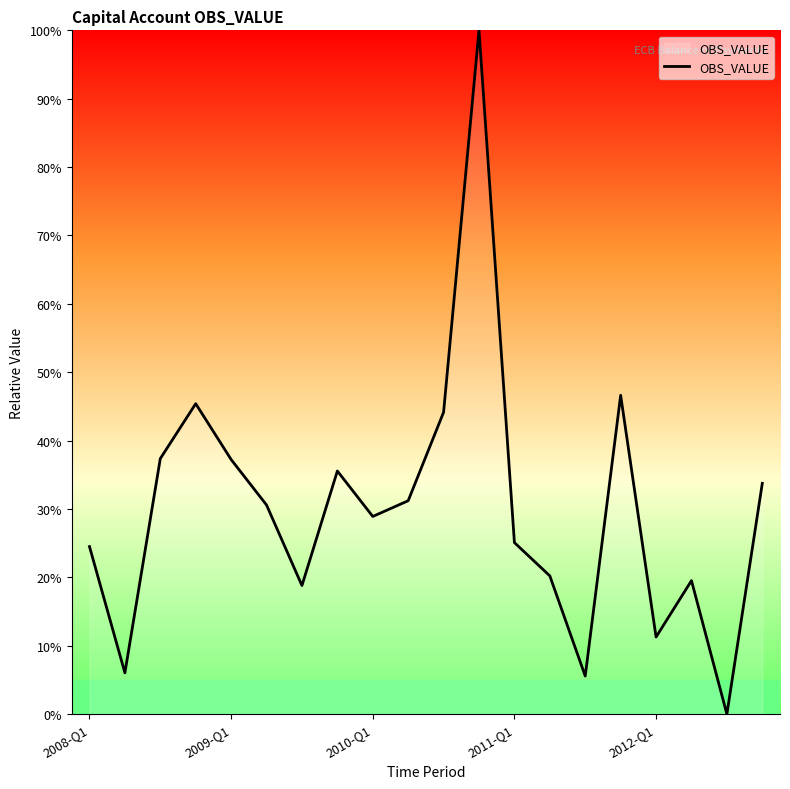

What is the difference between the maximum and minimum values?

100.0